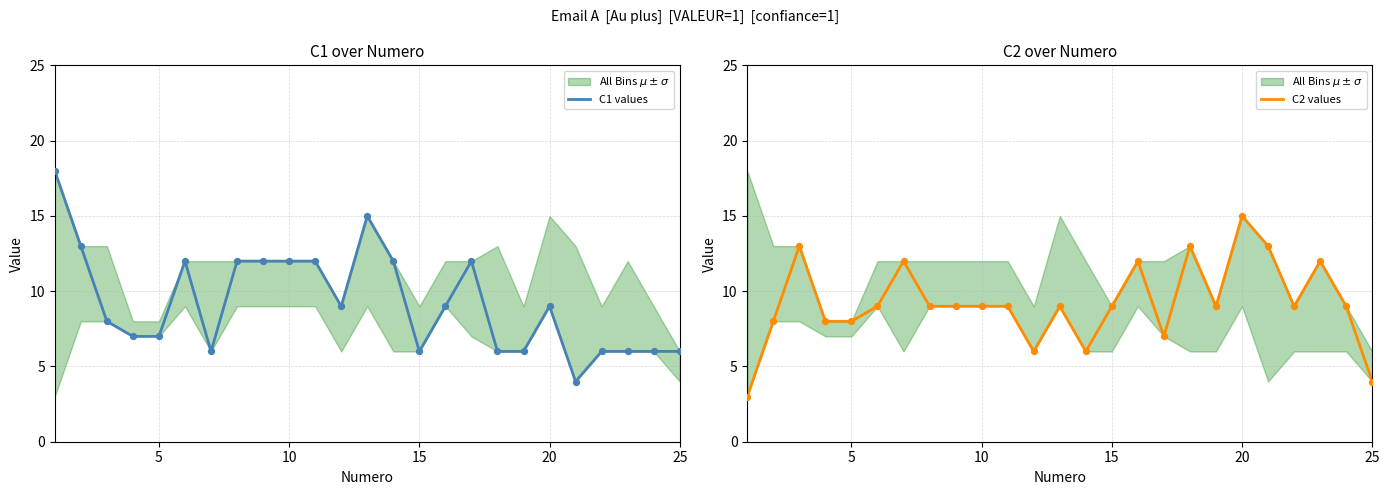

Which series reaches the maximum Y coordinate?

C1 values